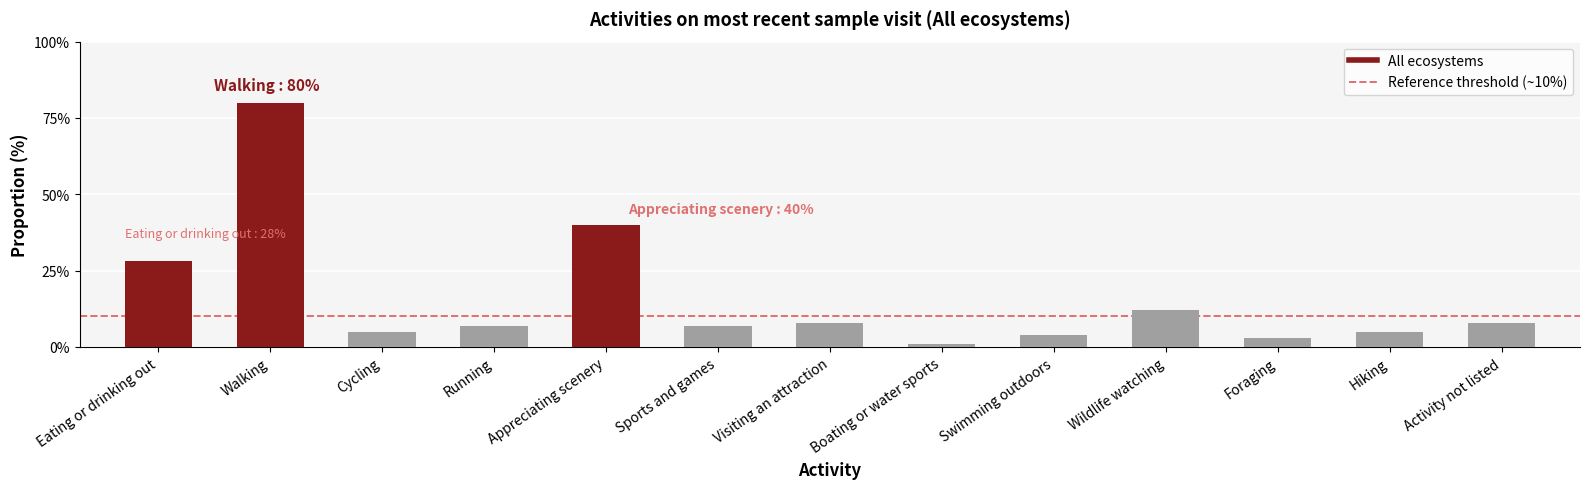

What is the ratio of the value at Eating or drinking out to the value at Visiting an attraction?

3.5